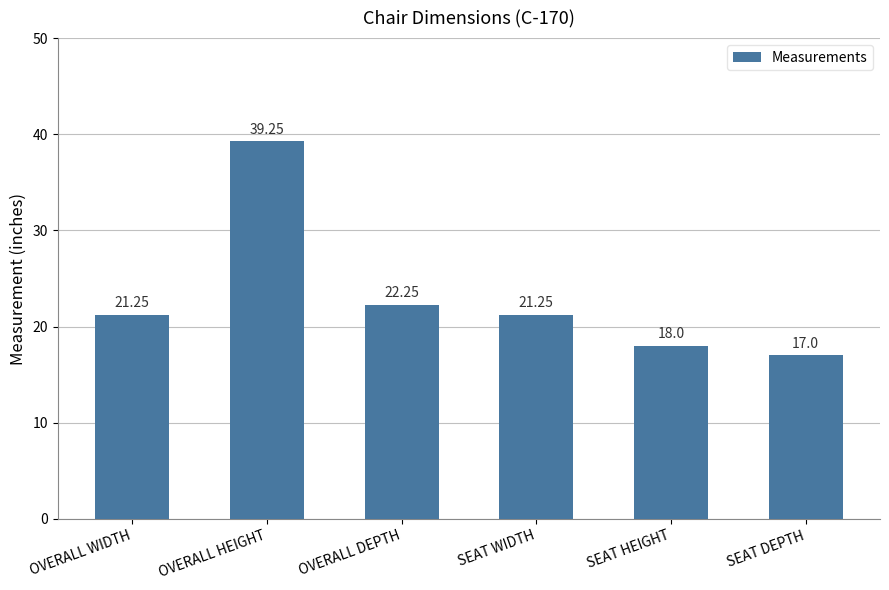

How many data points does each series have?

6